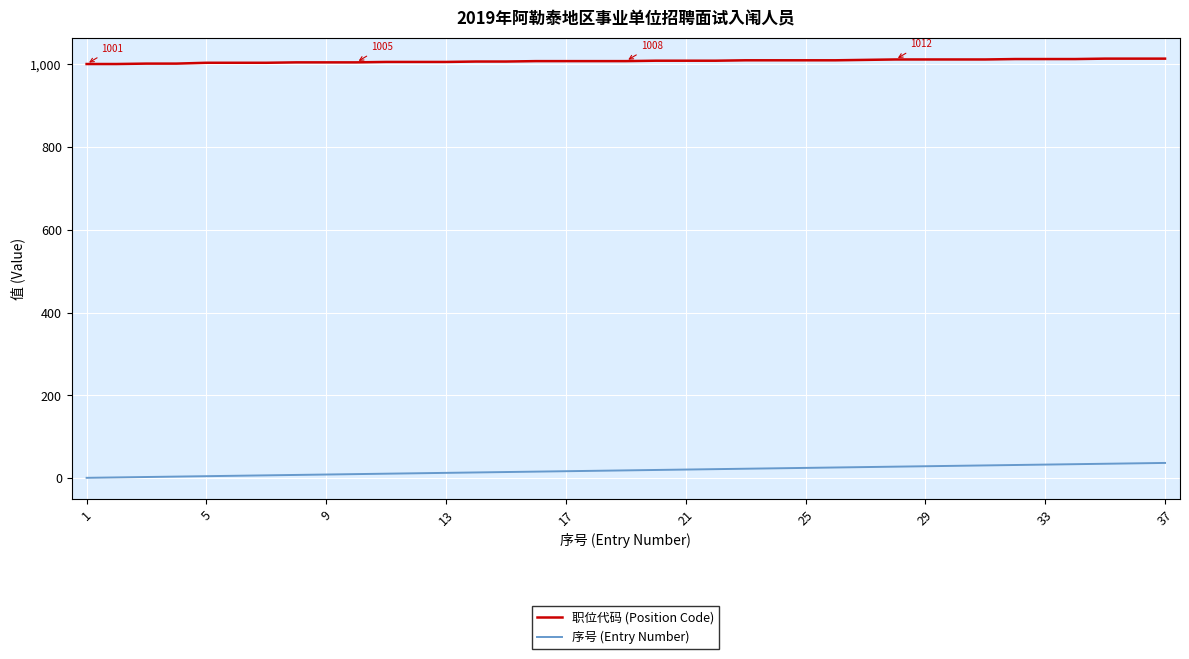

What is the maximum value shown in the chart?

1014